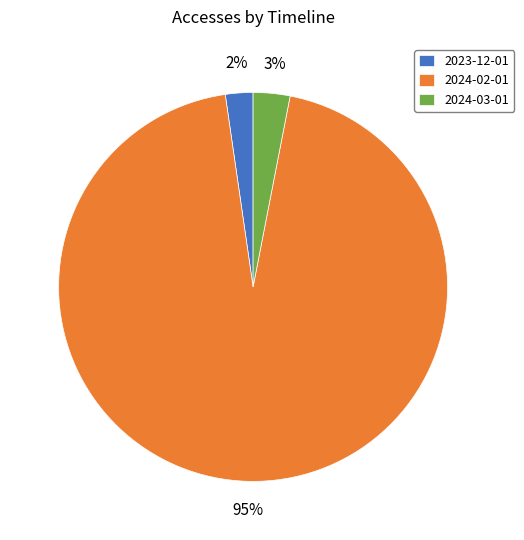

Between 2024-03-01 and 2023-12-01, which is larger?

2024-03-01